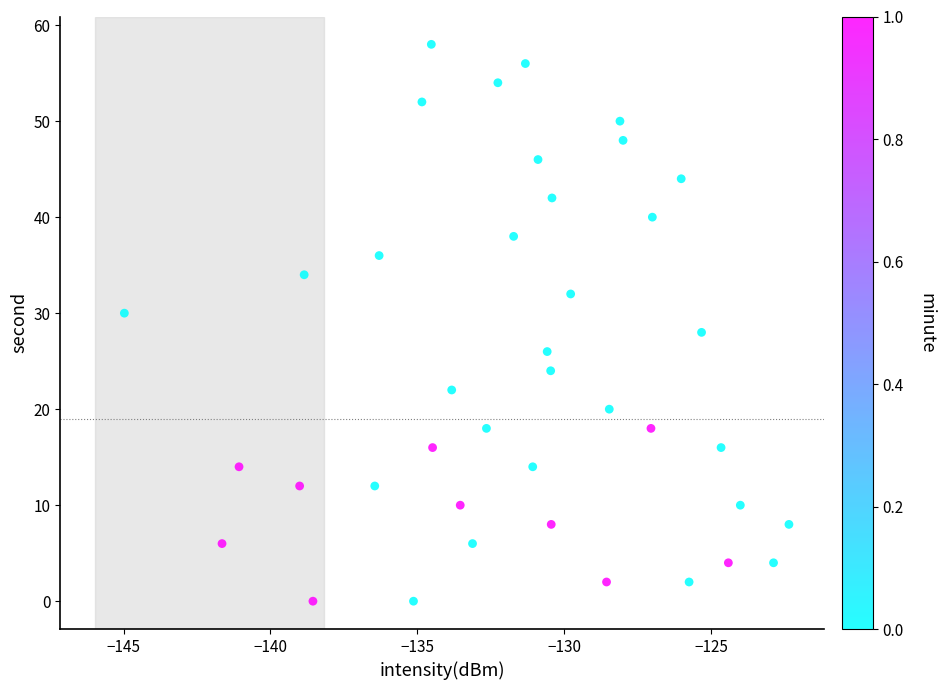

What is the range of Y values (max minus min)?

58